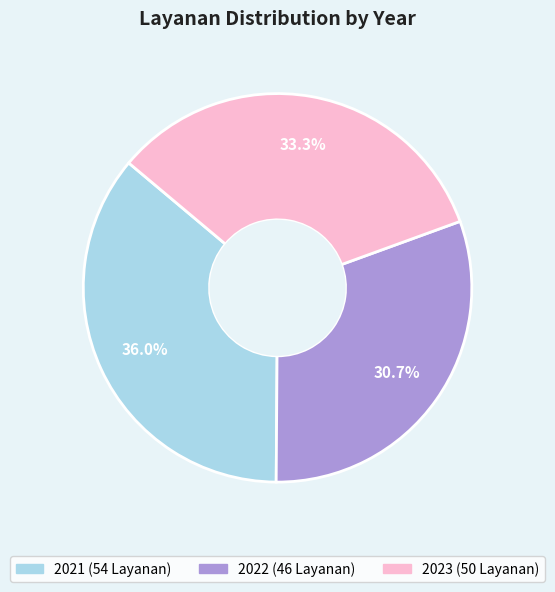

To the nearest percent, what portion does 2021 represent?

36%